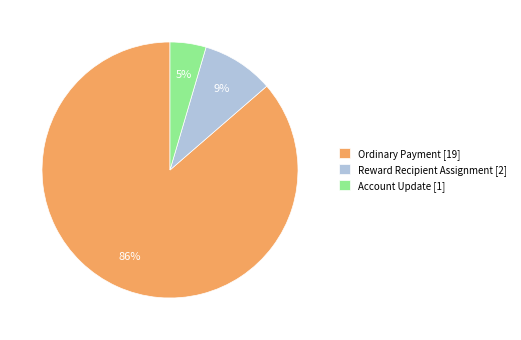

To the nearest percent, what portion does Account Update [1] represent?

5%